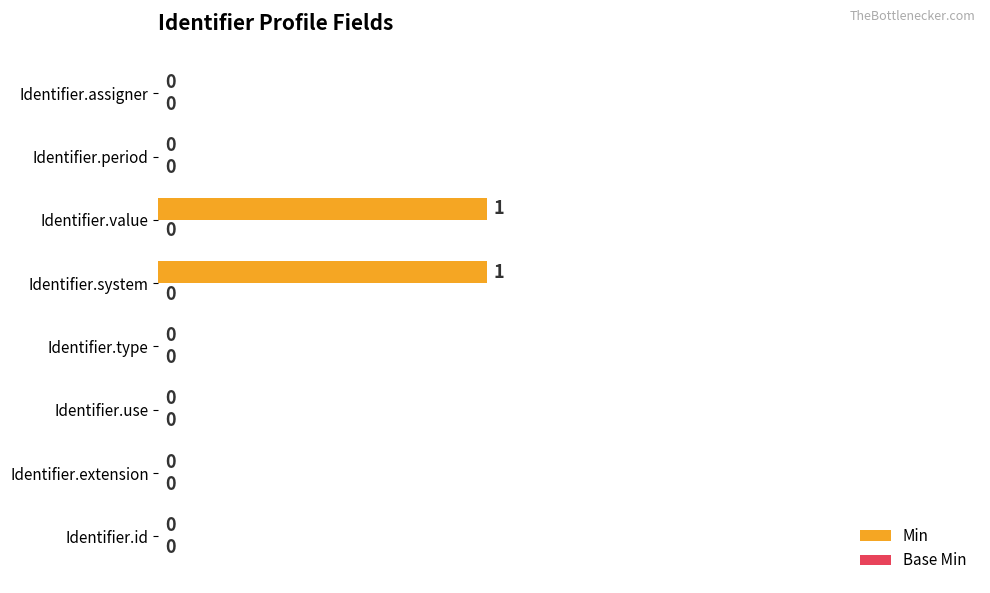

True or false: the data shows -1 at Identifier.use.

False